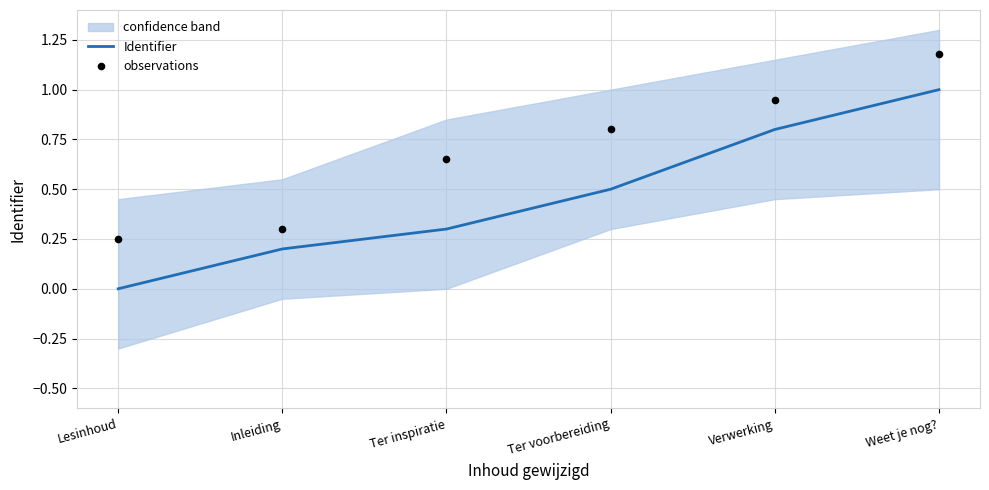

Which series contains the lowest Y value?

Identifier